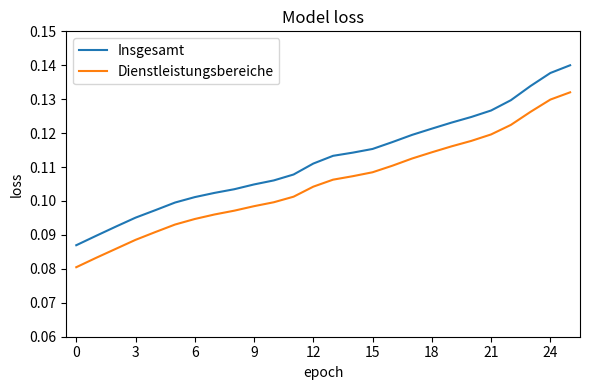

List the series in order of their overall mean, lowest first.

Dienstleistungsbereiche, Insgesamt